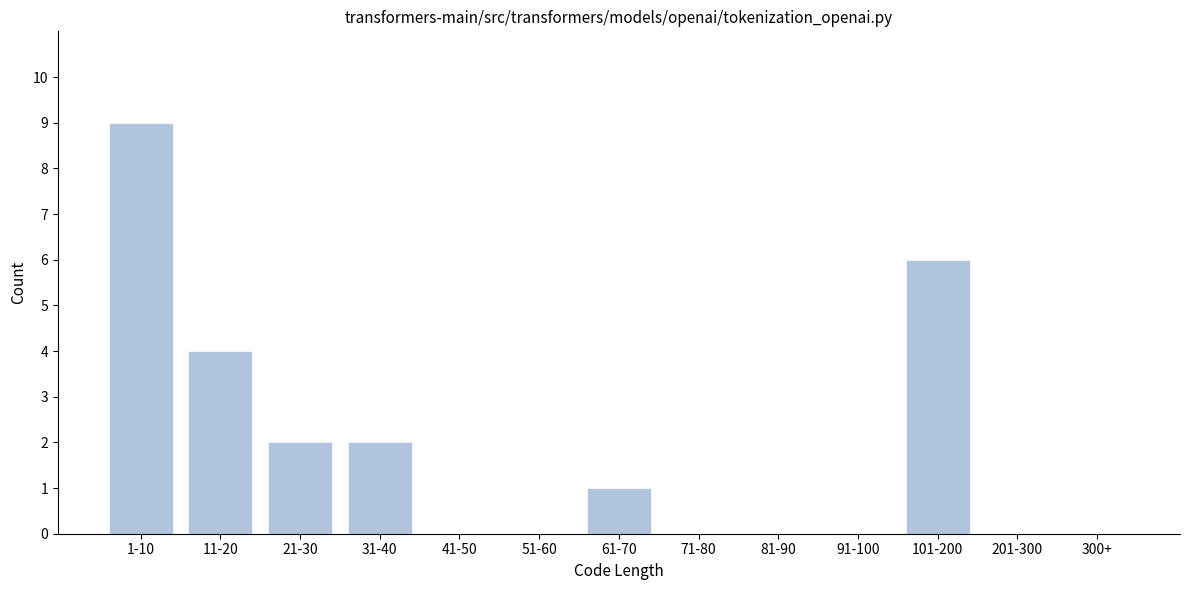

Reading left to right, extract all data points from this chart.

1-10=9	11-20=4	21-30=2	31-40=2	41-50=0	51-60=0	61-70=1	71-80=0	81-90=0	91-100=0	101-200=6	201-300=0	300+=0